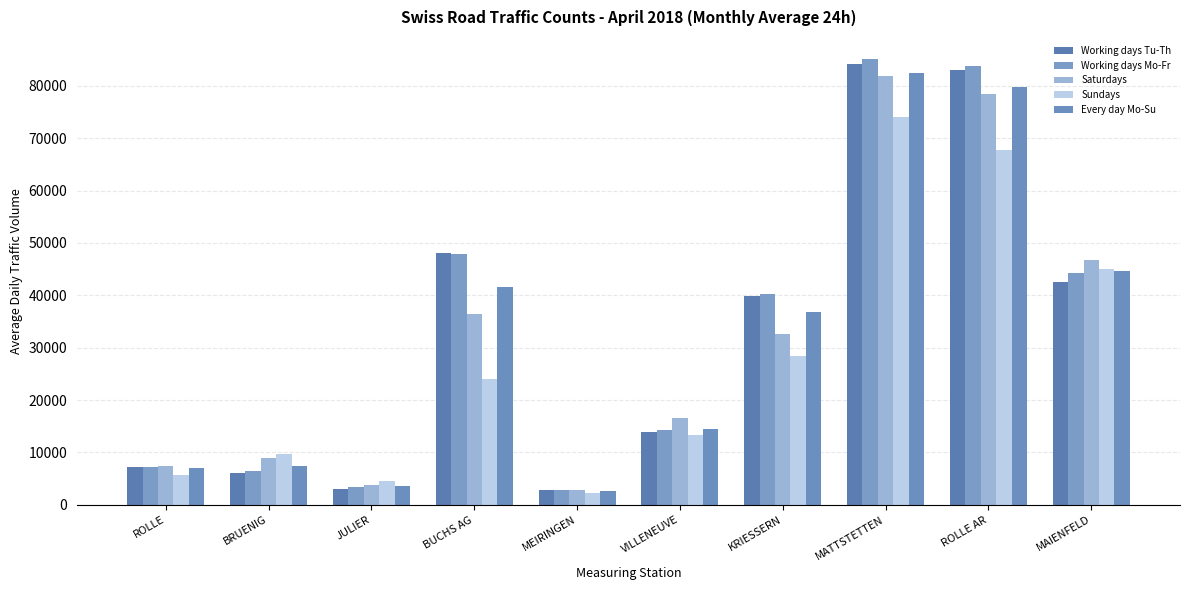

Is it true that Sundays equals 16116.9 at BRUENIG?

False